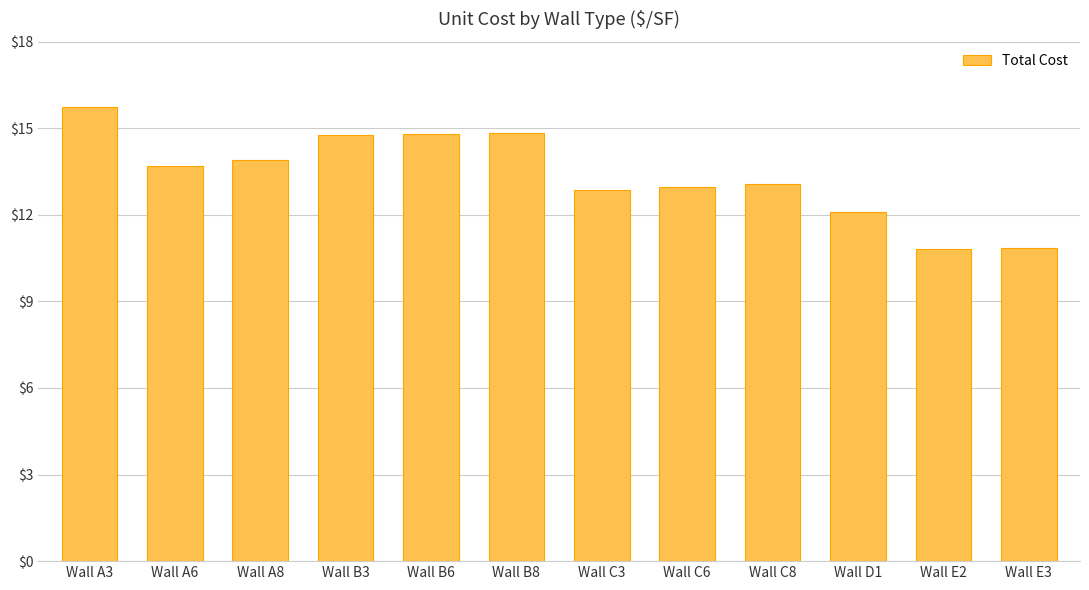

Is it true that the value at Wall C8 is 22.5?

False